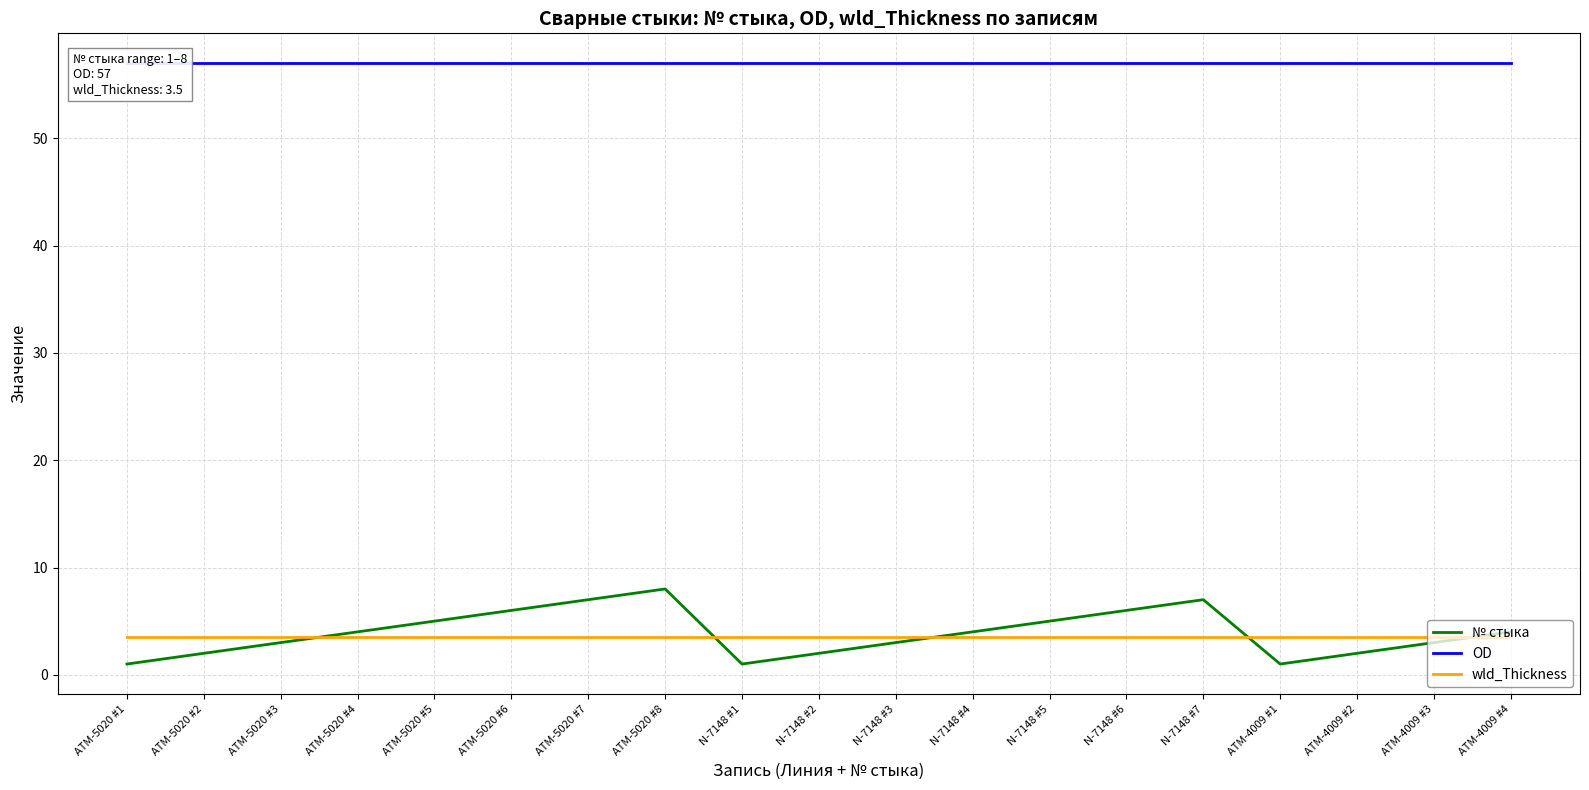

Which category has the lowest value in the wld_Thickness series?

ATM-5020 #1